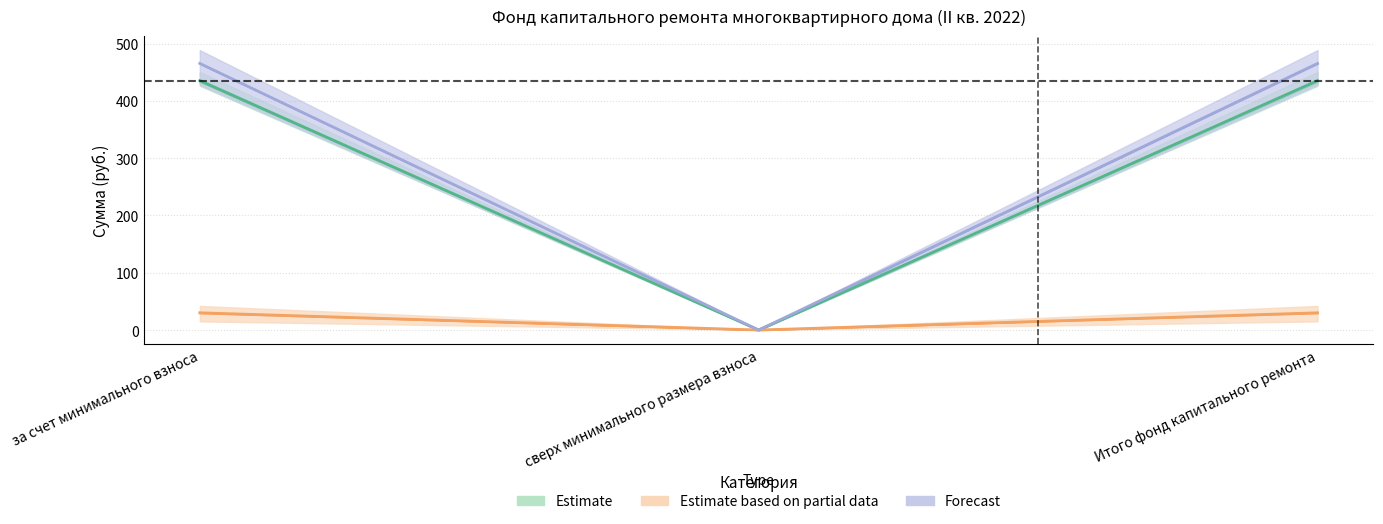

What is the sum of all Поступило всего values?

871.0